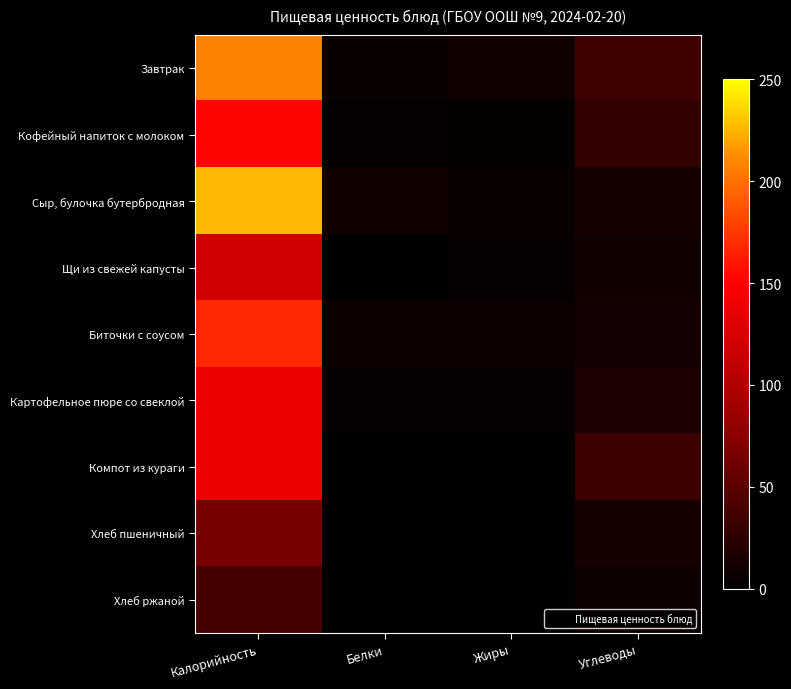

Between Калорийность and Углеводы, which is larger?

Калорийность